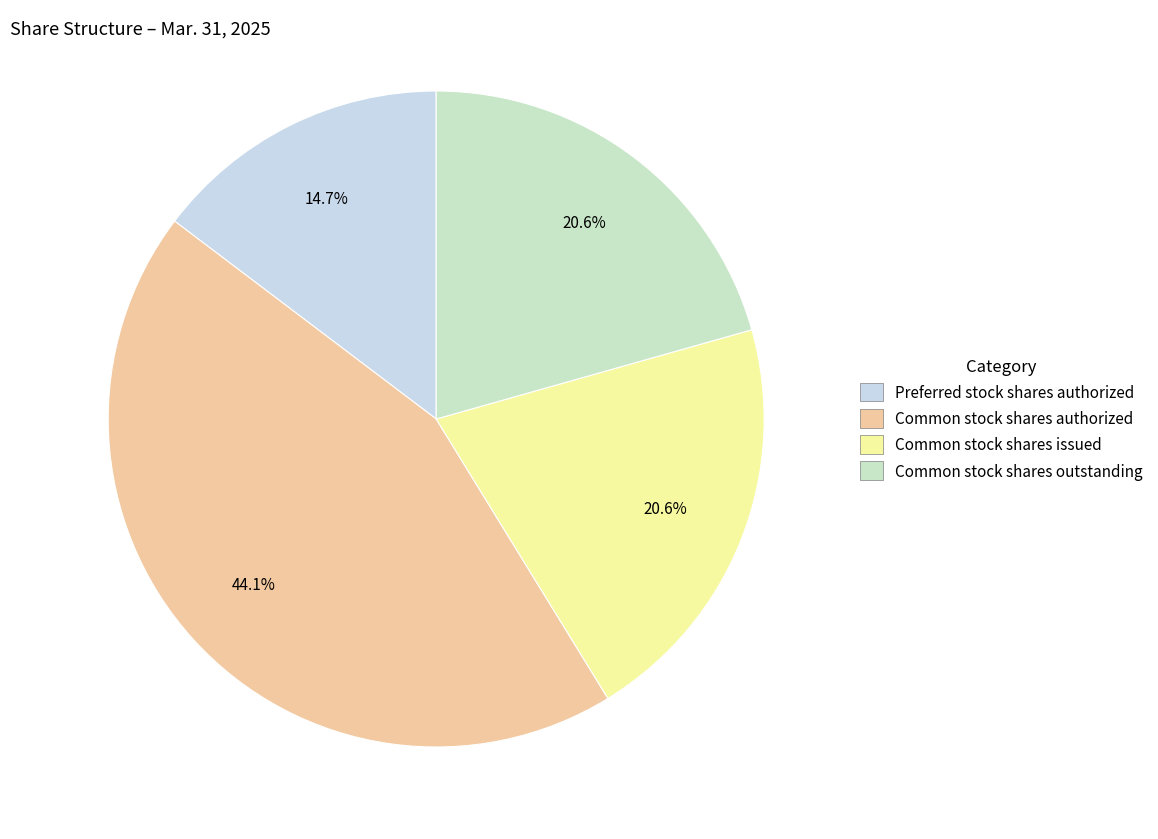

Does any single category account for the majority?

No